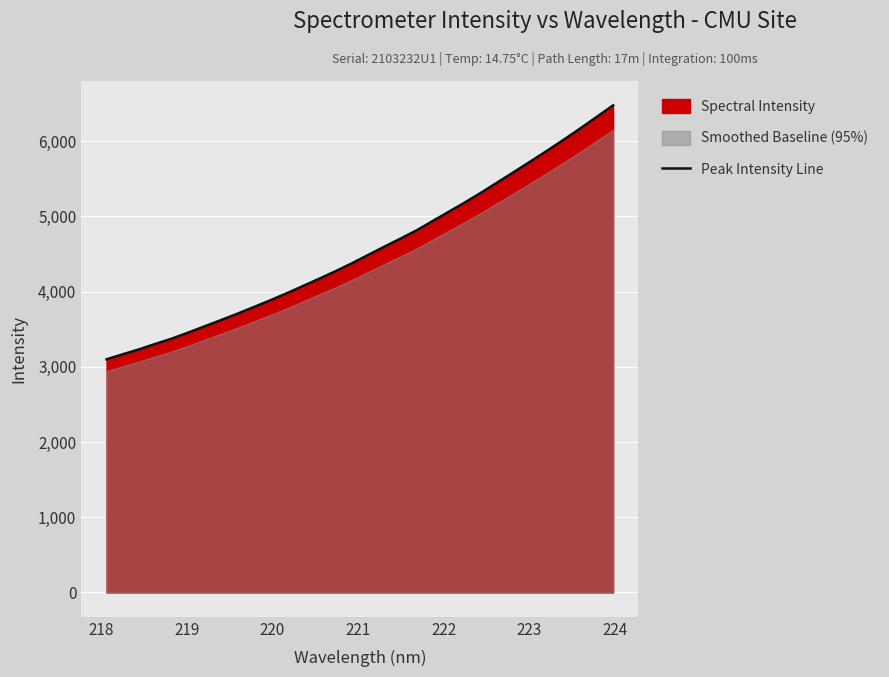

Reading left to right, list all the values displayed in this chart.

3099.5	3166.7	3232.8	3304.9	3375.4	3455.1	3538.1	3621.1	3705.5	3793.8	3882.4	3975.5	4072.5	4170.4	4270.2	4375.3	4486.6	4597.9	4706.1	4817.9	4943.8	5068.6	5194.9	5326.1	5462.7	5599.2	5738.2	5878.3	6022.3	6170.2	6322.4	6475.2